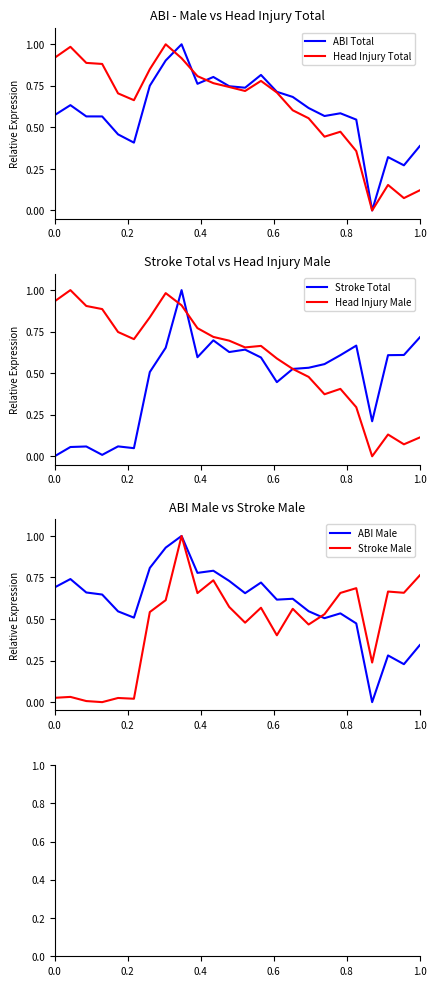

In Head Injury Male, how many points are lower than both neighbors (excluding endpoints)?

5